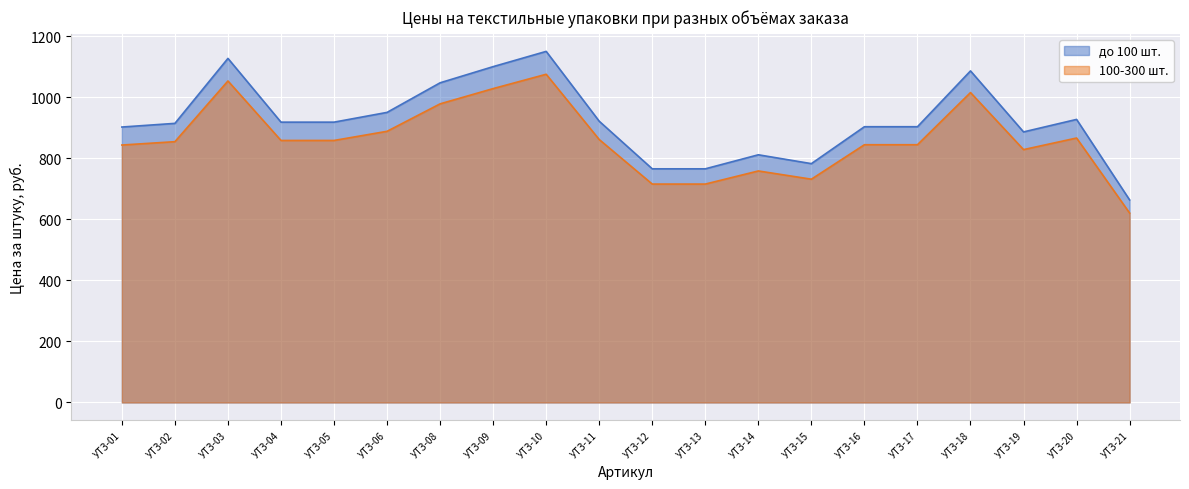

True or false: до 100 шт. has a value of 928 at УТЗ-20.

True